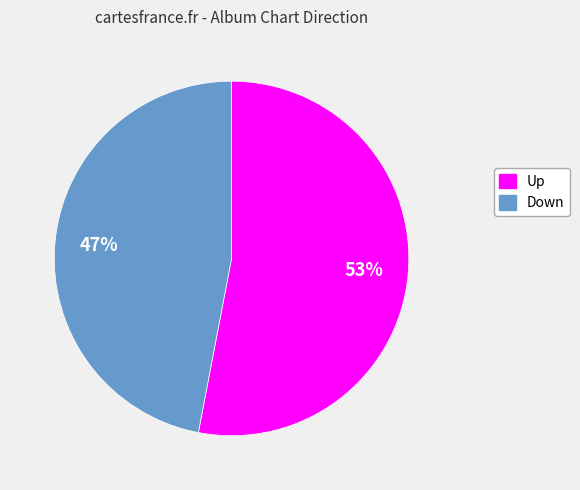

Is there a majority slice in this chart?

Yes